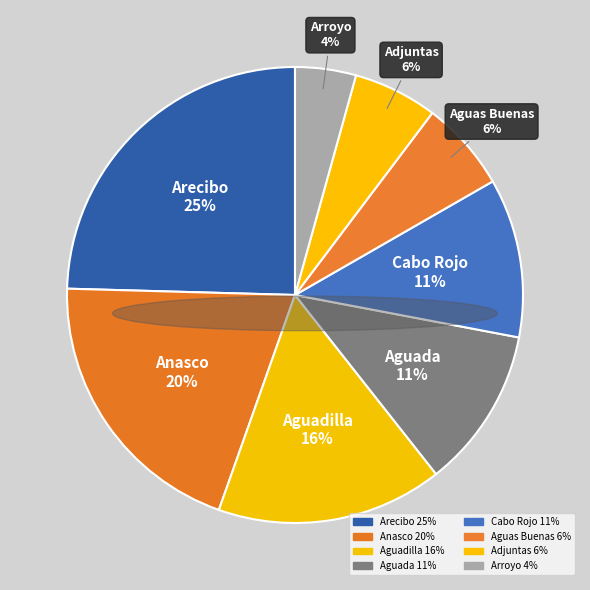

Which slice is the largest?

Arecibo